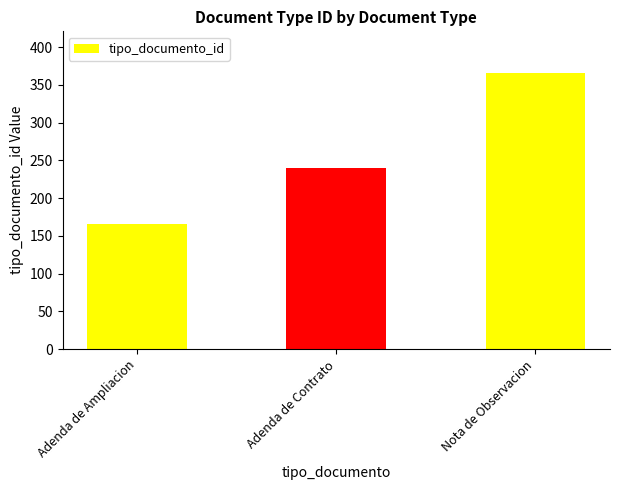

What is the change in value from Adenda de Ampliacion to Adenda de Contrato?

+74